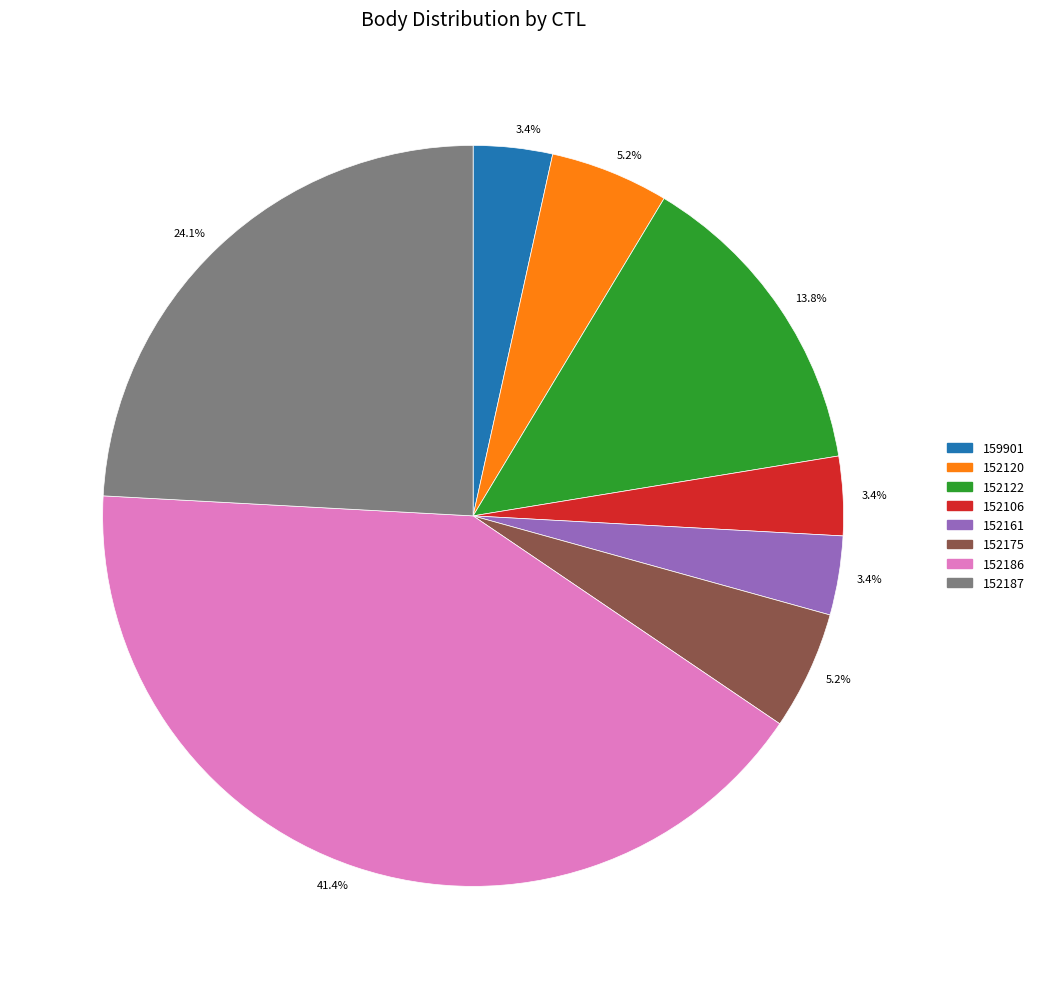

Is there a majority slice in this chart?

No